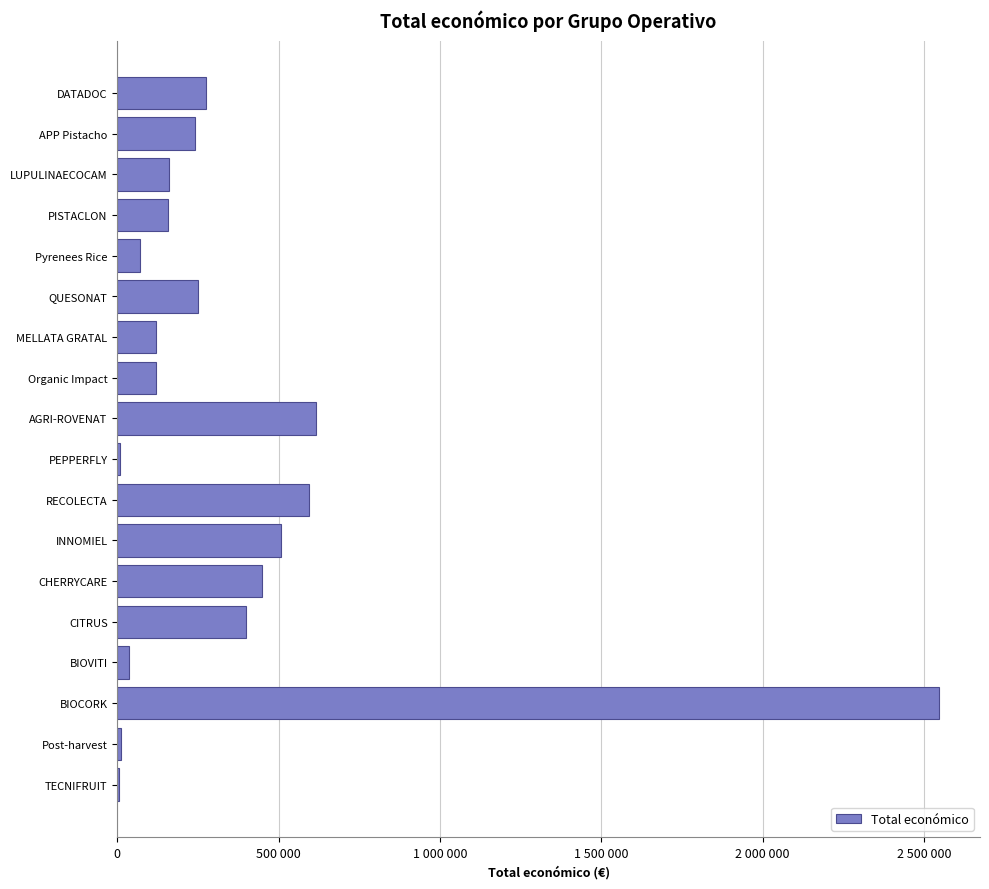

What is the difference between the maximum and minimum values?

2541643